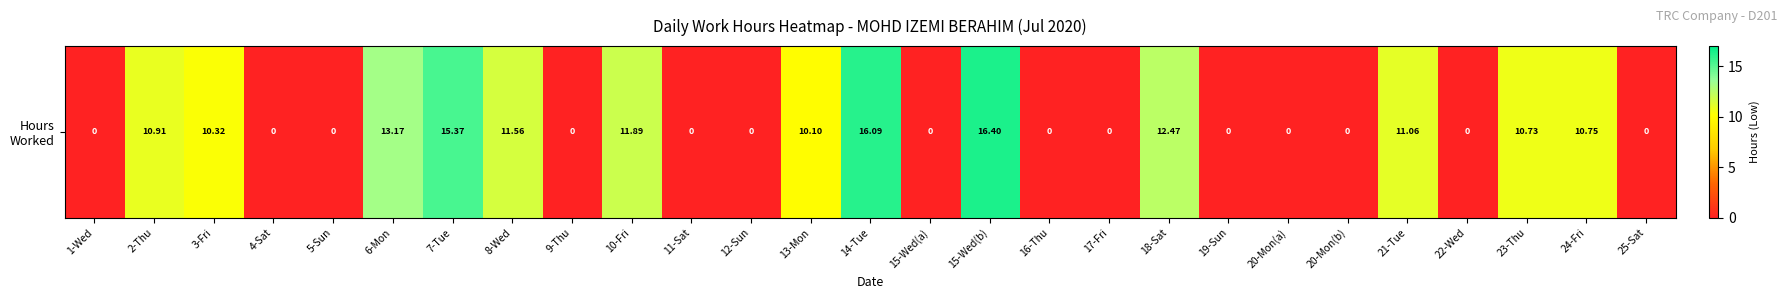

What is the sum of all values?

160.8